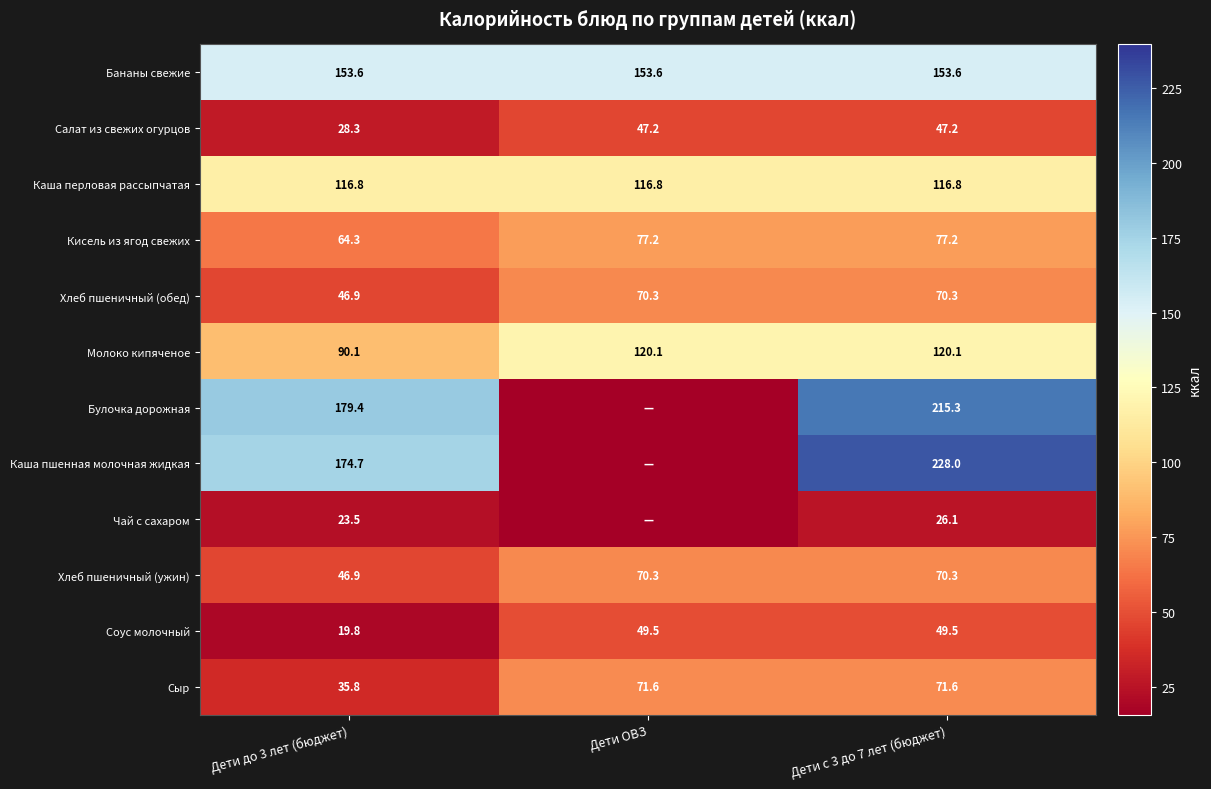

What is the maximum value shown in the chart?

228.0